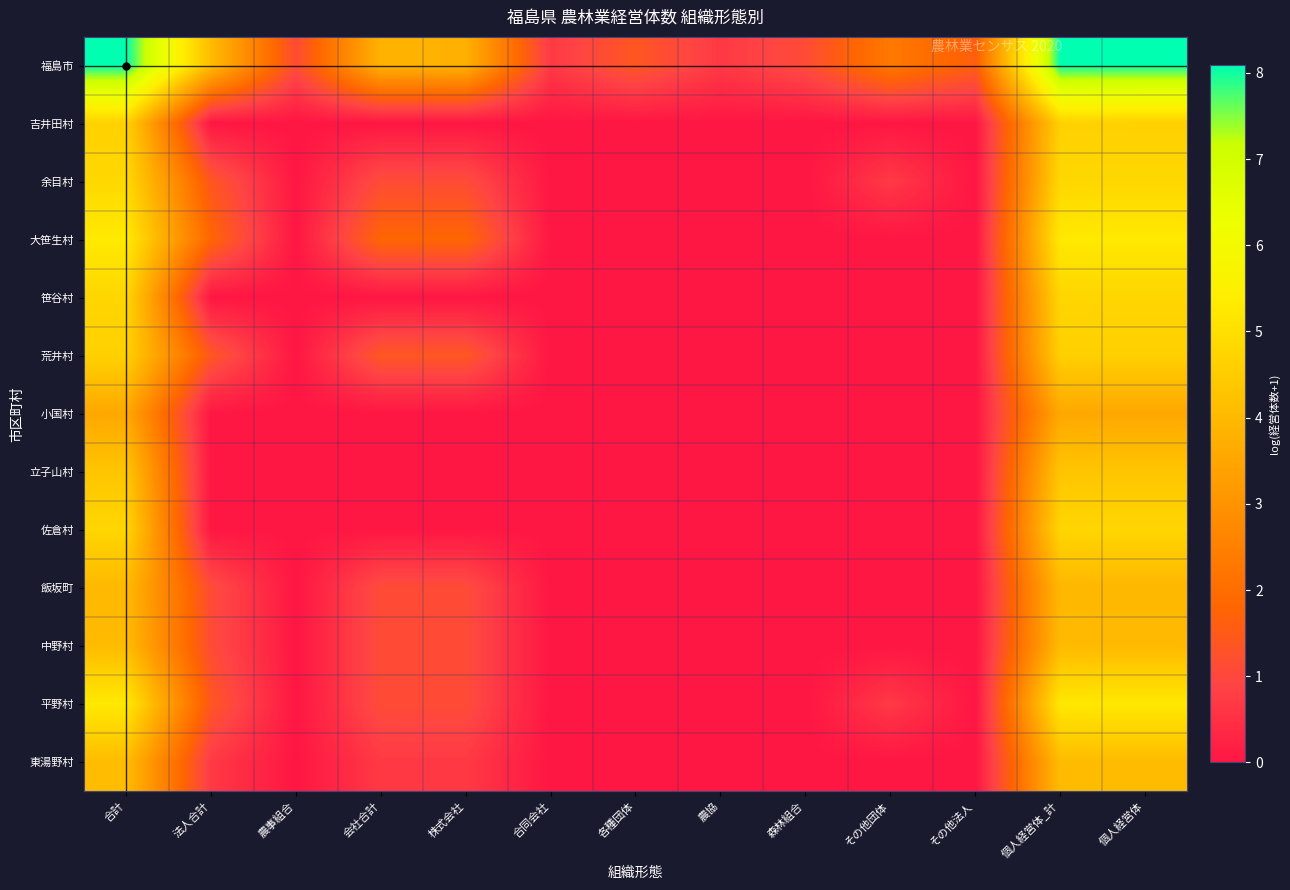

Count the number of data series in this chart.

13